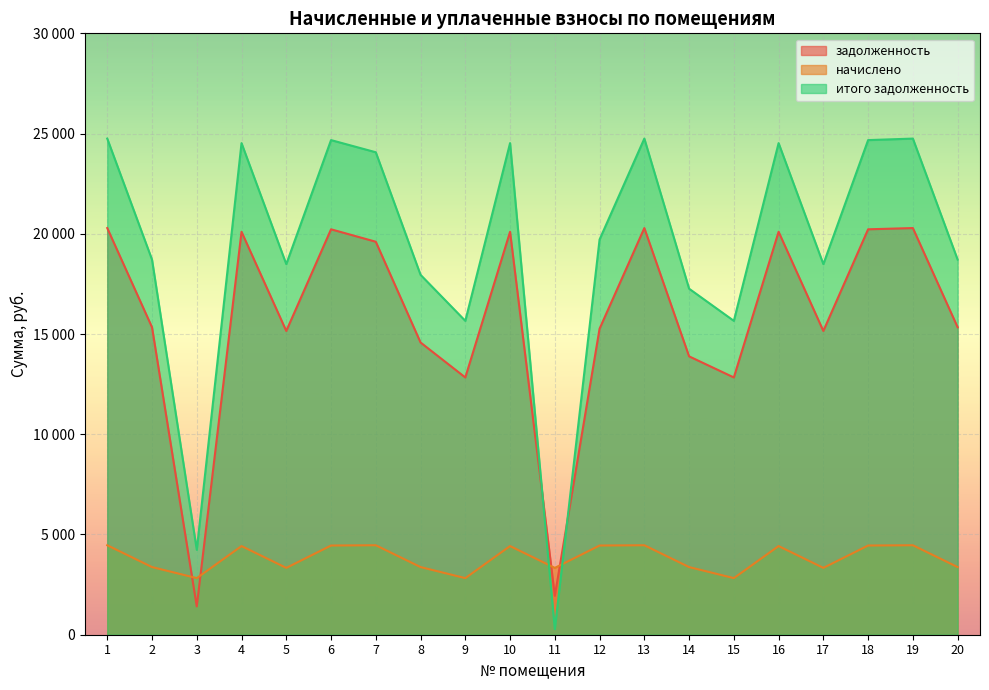

Which series ends up on top after the final intersection of задолженность and начислено?

задолженность